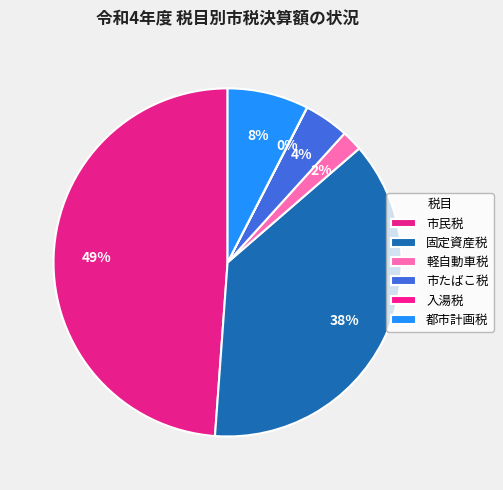

Which slice is the largest?

市民税